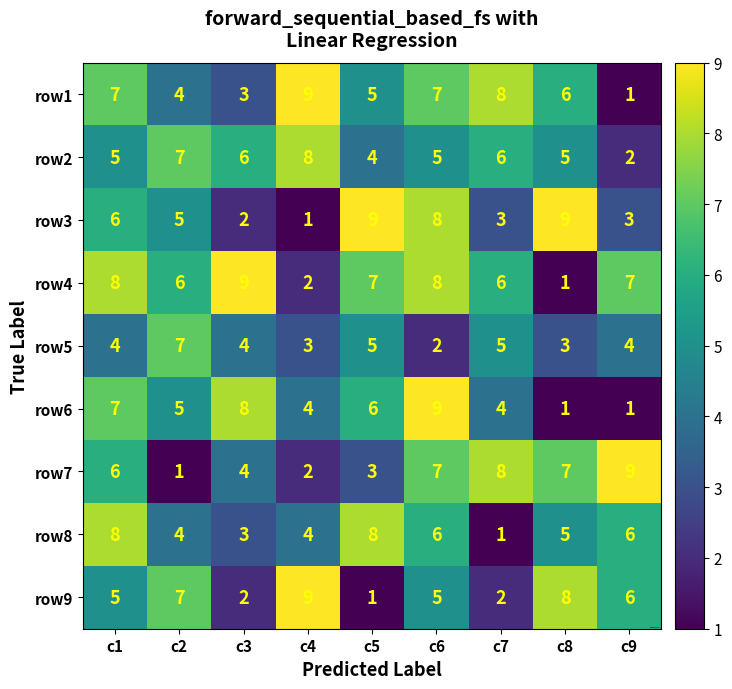

True or false: row1 has a value of 9 at c8.

False